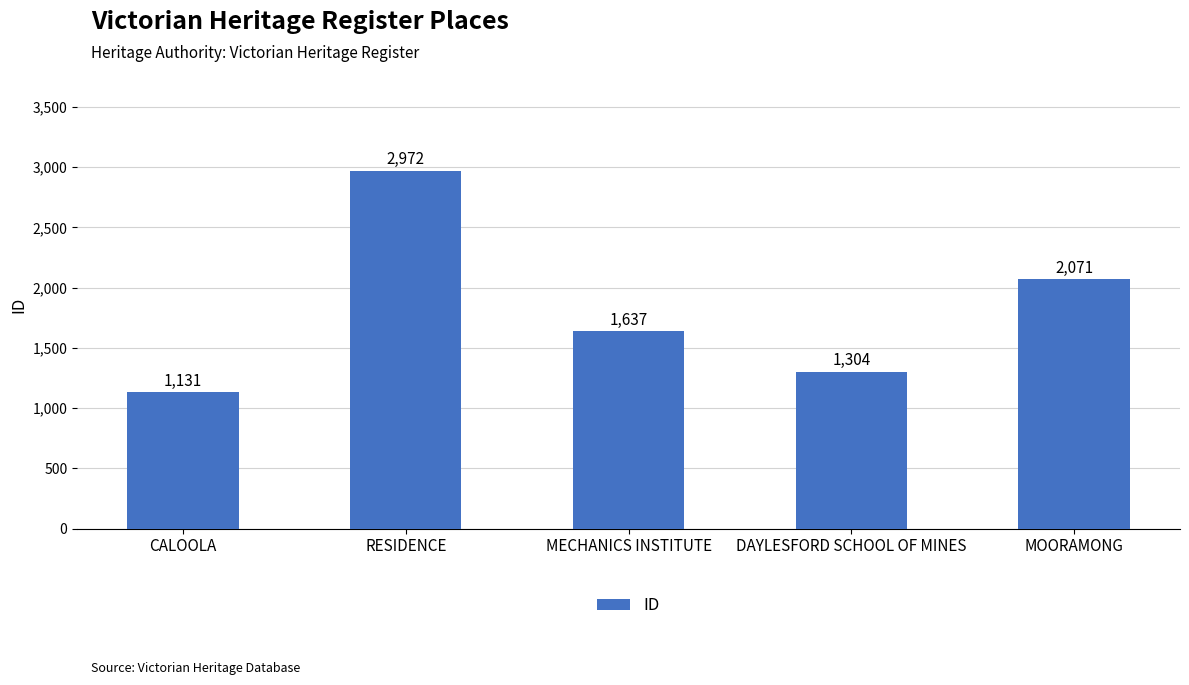

Between RESIDENCE and DAYLESFORD SCHOOL OF MINES, which is larger?

RESIDENCE